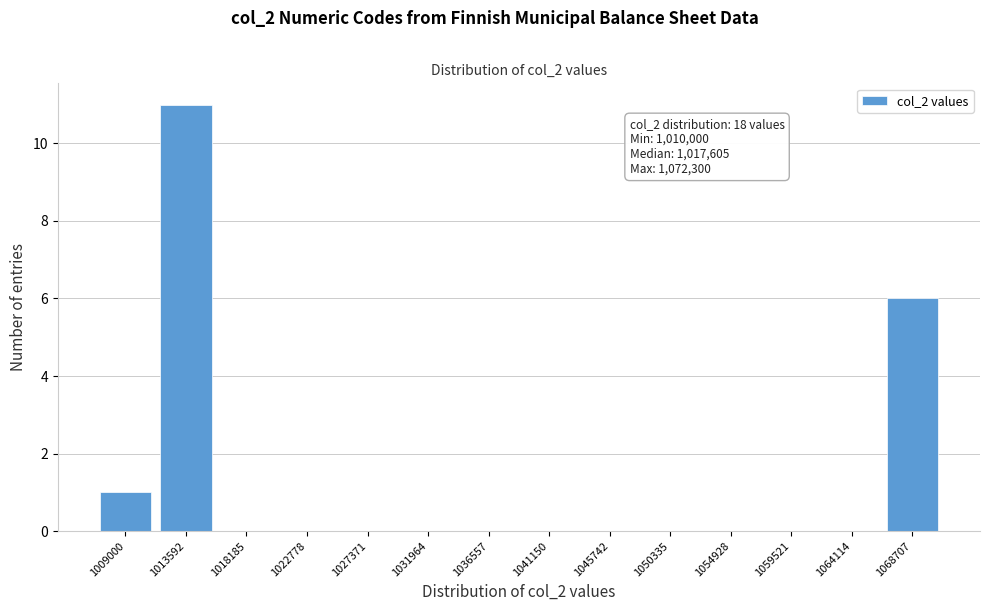

Reading left to right, what are all the values shown in this chart?

1009000=1	1013592=11	1018185=0	1022778=0	1027371=0	1031964=0	1036557=0	1041150=0	1045742=0	1050335=0	1054928=0	1059521=0	1064114=0	1068707=6